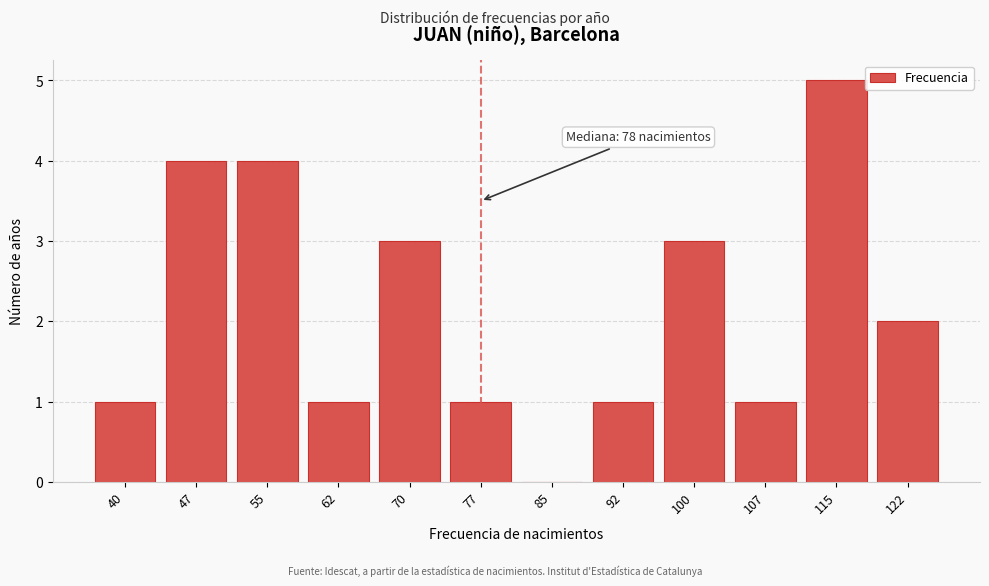

Reading left to right, transcribe all the data shown in this chart.

40=1	47=4	55=4	62=1	70=3	77=1	85=0	92=1	100=3	107=1	115=5	122=2